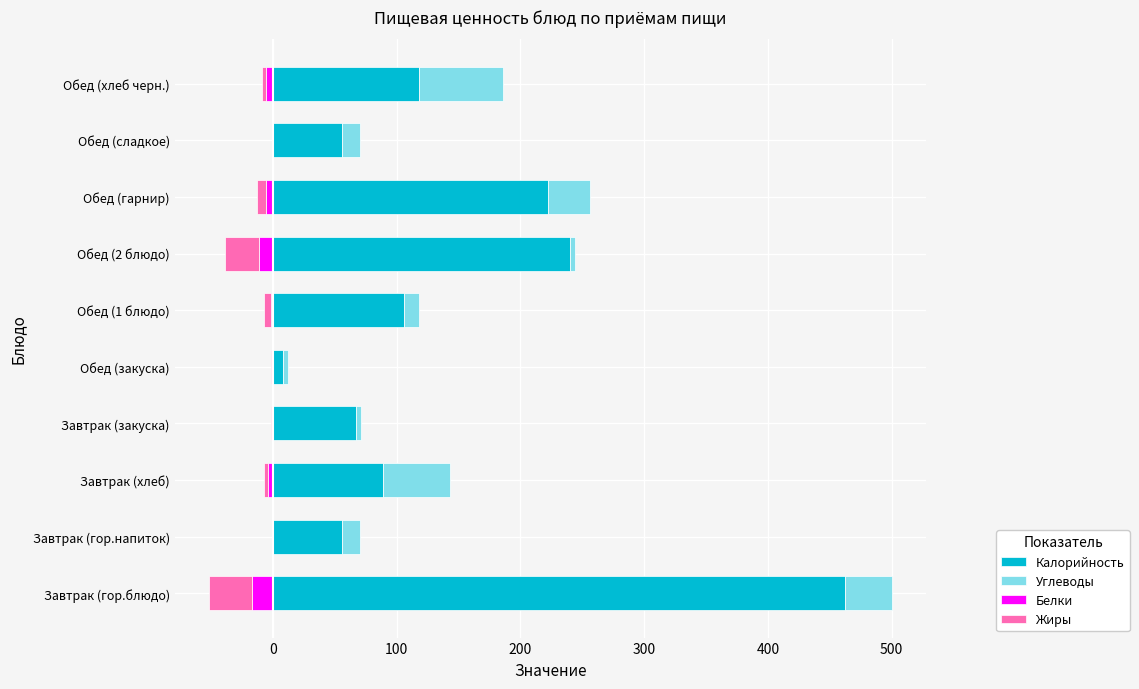

What is the total value across all series at Обед (закуска)?

10